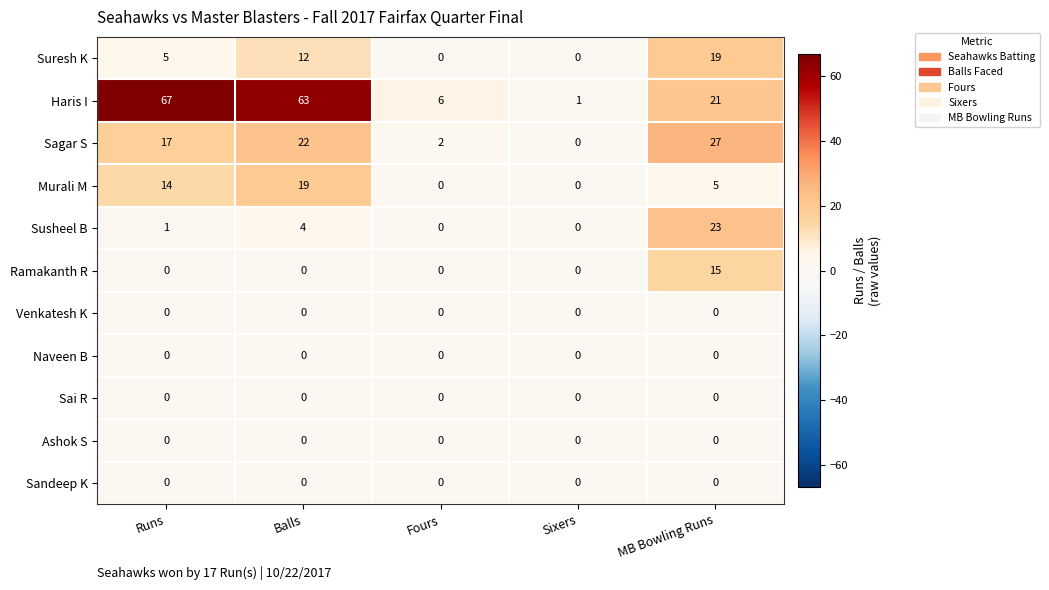

At how many categories does at least one series exceed 23?

3